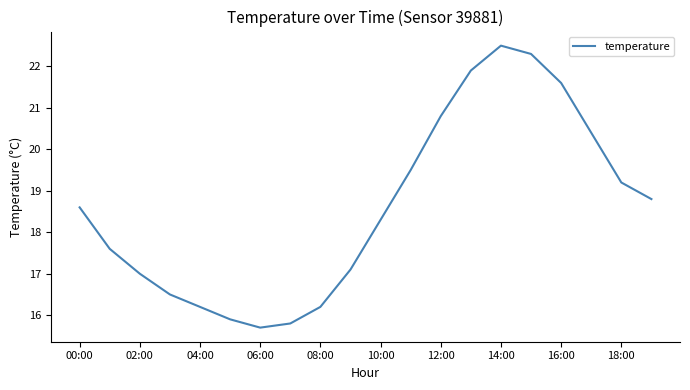

What is the minimum value shown in the chart?

15.7